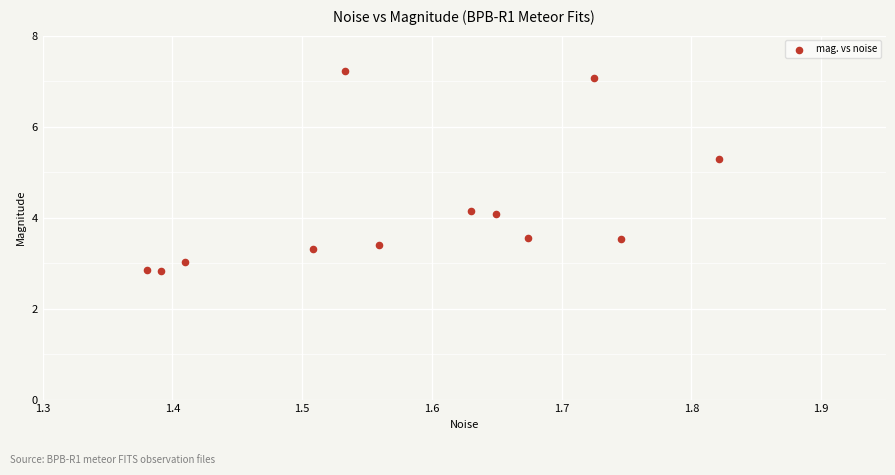

What is the range of Y values (max minus min)?

4.4